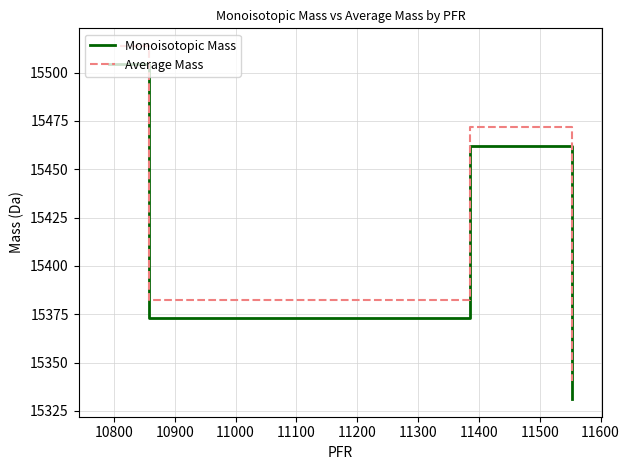

Rank the series by their maximum value, from lowest to highest.

Monoisotopic Mass, Average Mass